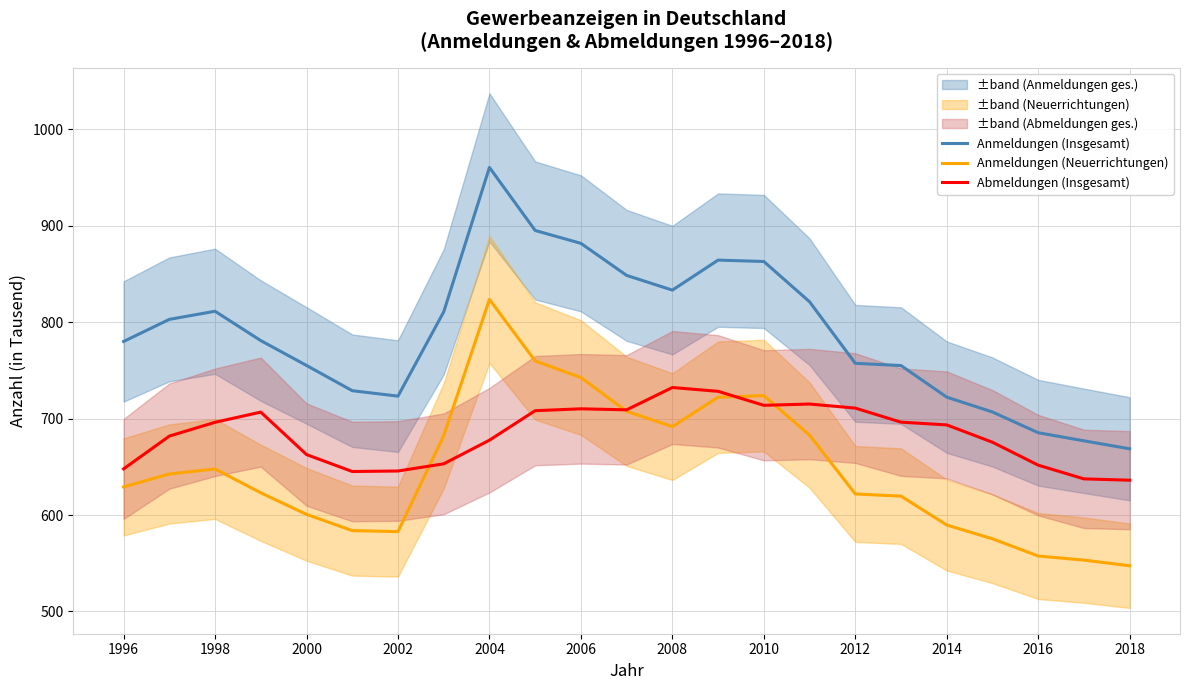

The value of Anmeldungen (Insgesamt) at 2012 is 1292.9. True or false?

False